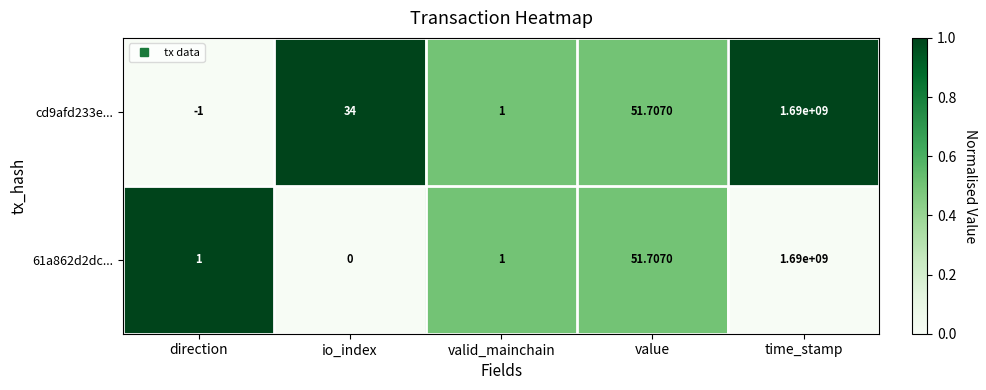

Rank the categories by cd9afd233e... value from lowest to highest.

direction, valid_mainchain, io_index, value, time_stamp